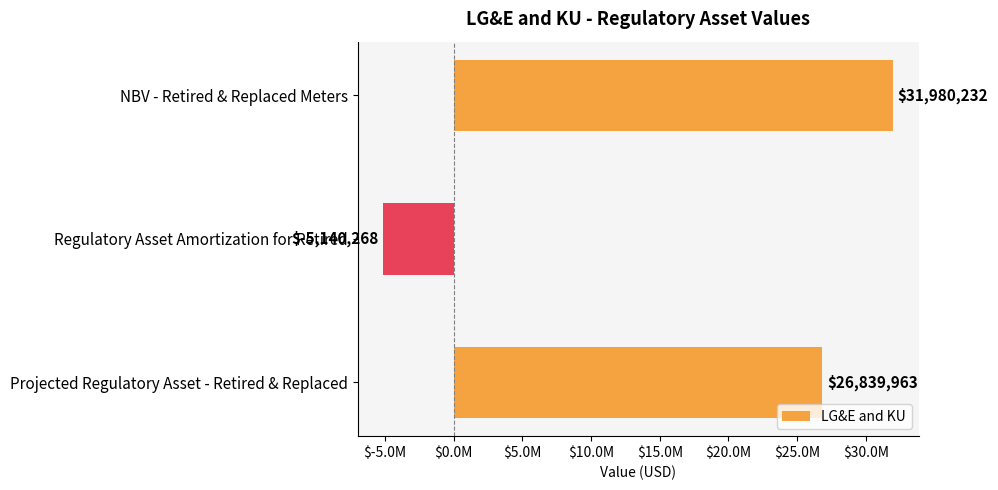

List the labels in order of value, smallest first.

Regulatory Asset Amortization for Retired, Projected Regulatory Asset - Retired & Replaced, NBV - Retired & Replaced Meters